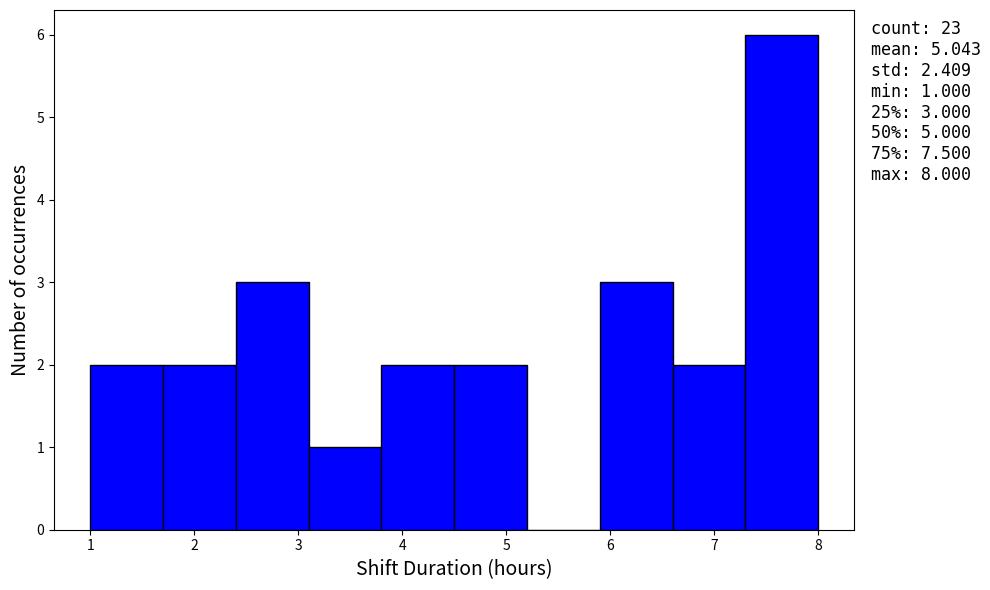

Over which range of the x-axis is the bar tallest?

7.3 to 8.0